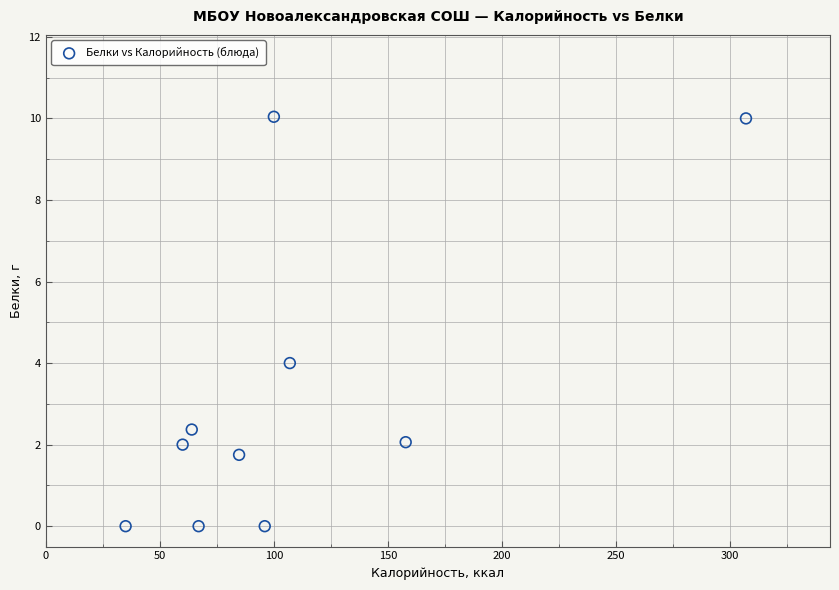

What Y value in the scatter plot is closest to 5?

4.0